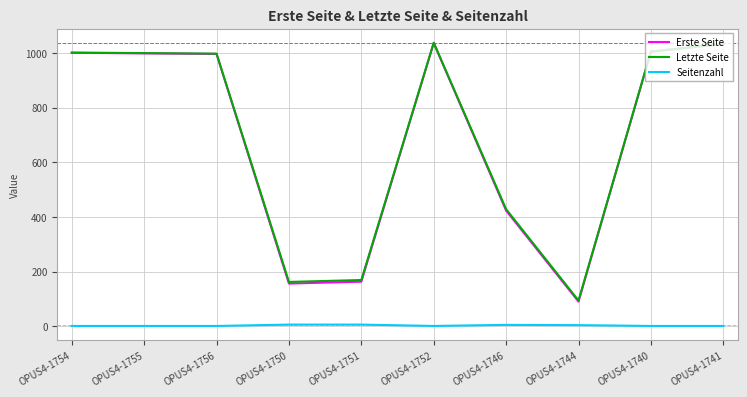

The value of Erste Seite at OPUS4-1744 is 90. True or false?

True